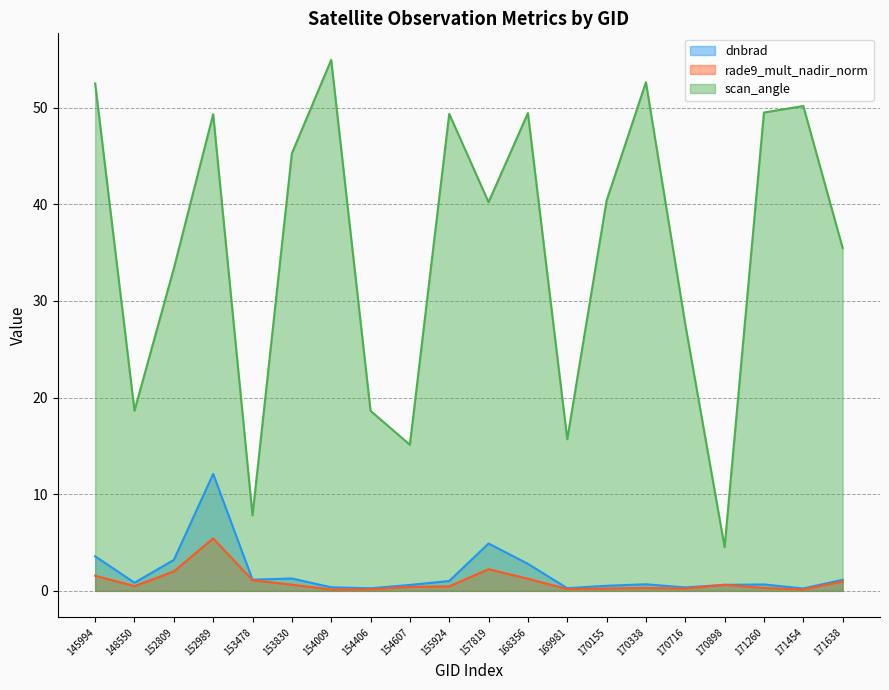

Reading left to right, extract all data points from this chart.

dnbrad: 145994=3.6	148550=0.8	152809=3.2	152989=12.1	153478=1.2	153830=1.3	154009=0.4	154406=0.3	154607=0.6	155924=1.0	157819=4.9	168356=2.8	169981=0.3	170155=0.5	170338=0.7	170716=0.4	170898=0.6	171260=0.7	171454=0.2	171638=1.1
rade9_mult_nadir_norm: 145994=1.6	148550=0.5	152809=2.0	152989=5.4	153478=1.1	153830=0.6	154009=0.1	154406=0.2	154607=0.4	155924=0.5	157819=2.2	168356=1.3	169981=0.2	170155=0.2	170338=0.3	170716=0.2	170898=0.6	171260=0.3	171454=0.1	171638=1.0
scan_angle: 145994=52.5	148550=18.6	152809=33.4	152989=49.3	153478=7.8	153830=45.3	154009=54.9	154406=18.6	154607=15.1	155924=49.4	157819=40.2	168356=49.4	169981=15.7	170155=40.4	170338=52.6	170716=27.6	170898=4.5	171260=49.5	171454=50.2	171638=35.5